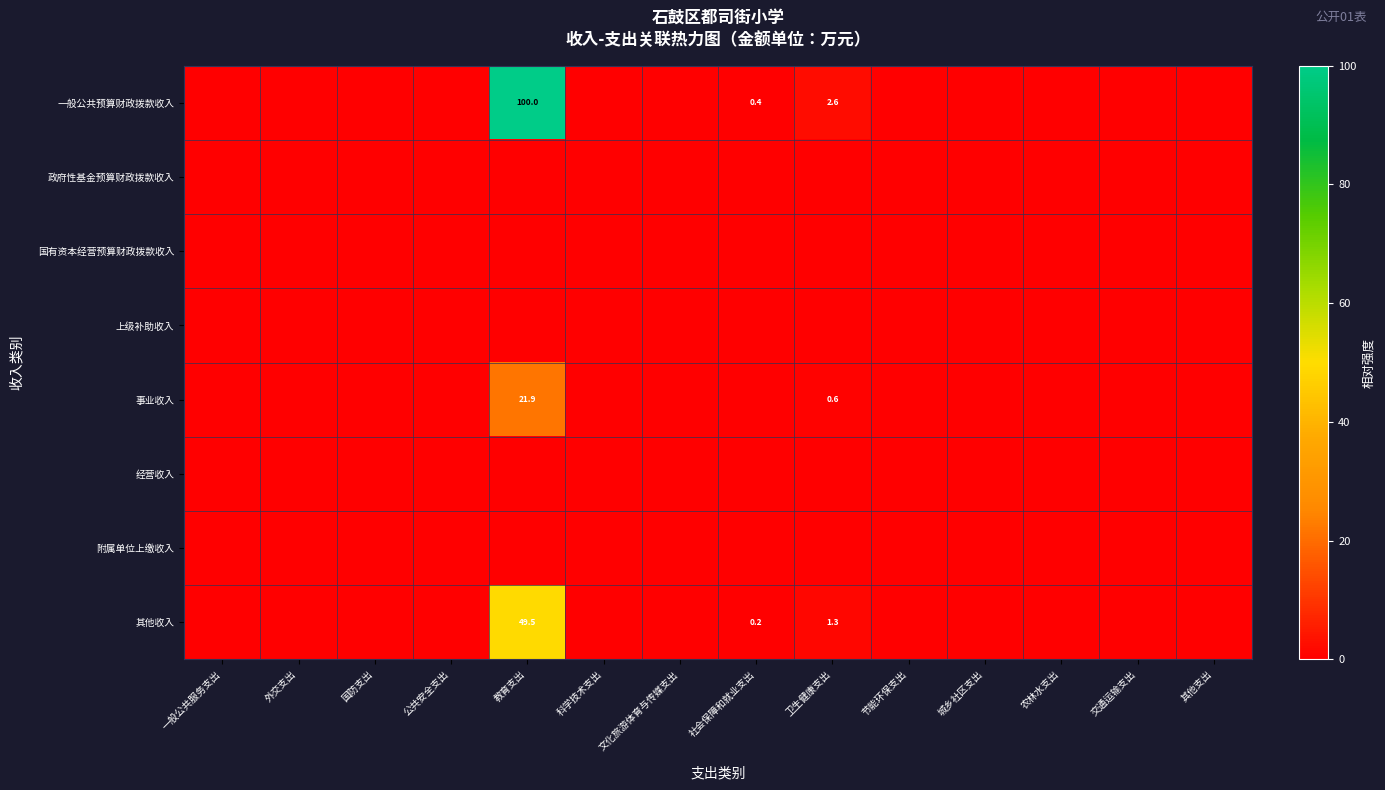

Which series has the largest range (max minus min)?

一般公共预算财政拨款收入